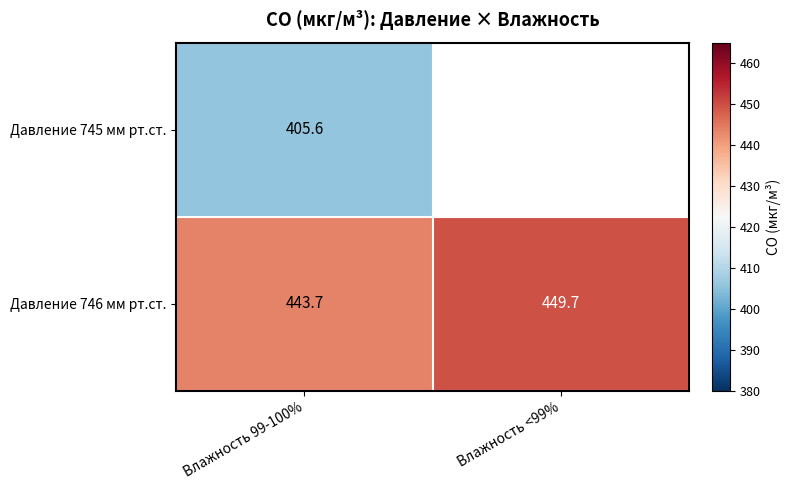

What is the difference between the highest and lowest values at Влажность 99-100%?

38.1